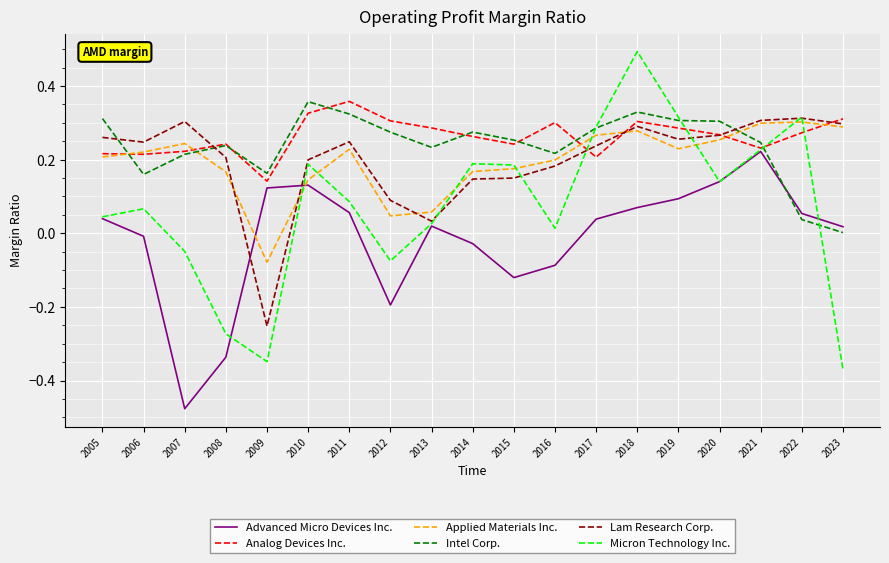

Is the value of Analog Devices Inc. at 2013 greater than the value of Advanced Micro Devices Inc. at 2021?

Yes